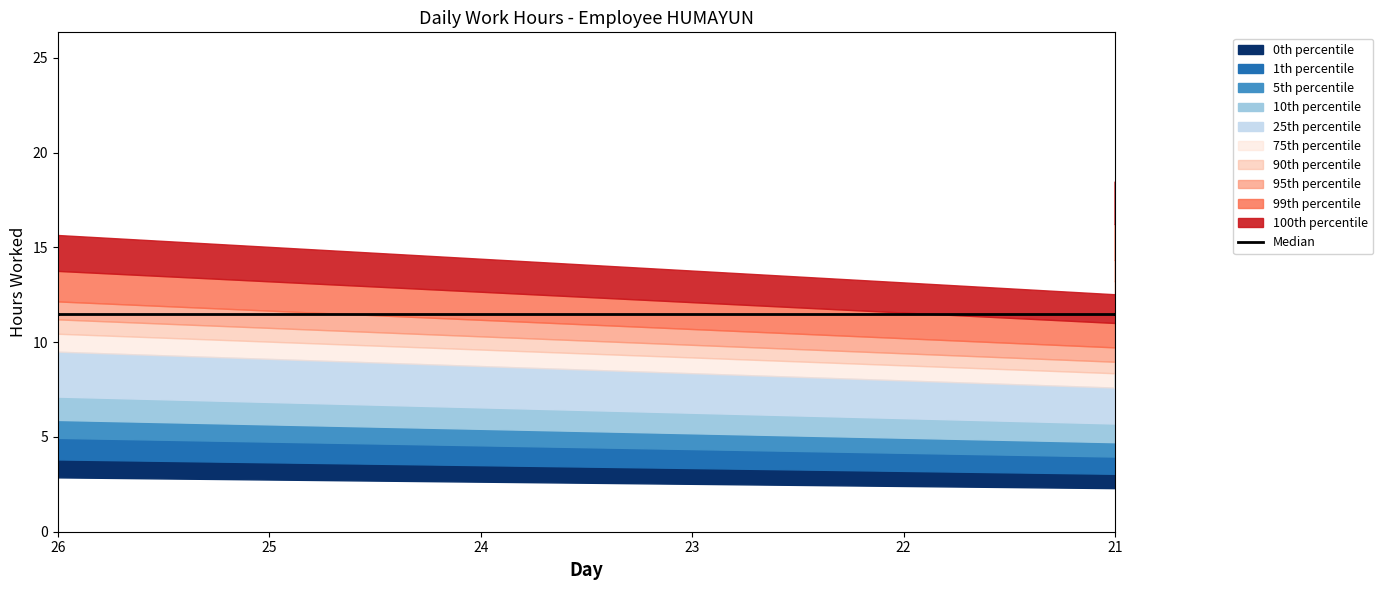

How many lines are shown in the chart?

1